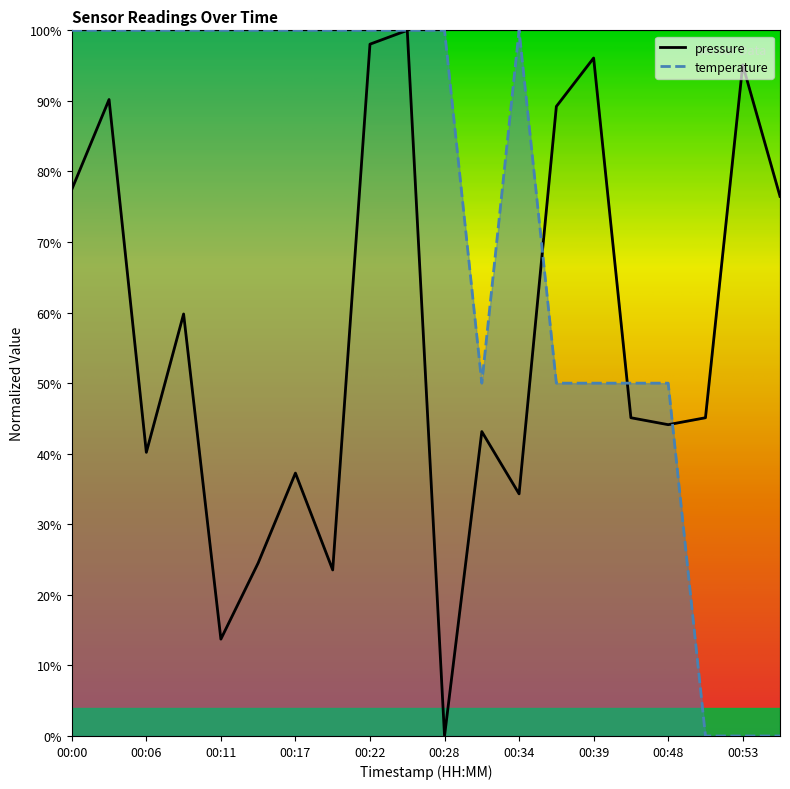

At which category is the sum across all series the highest?

00:25